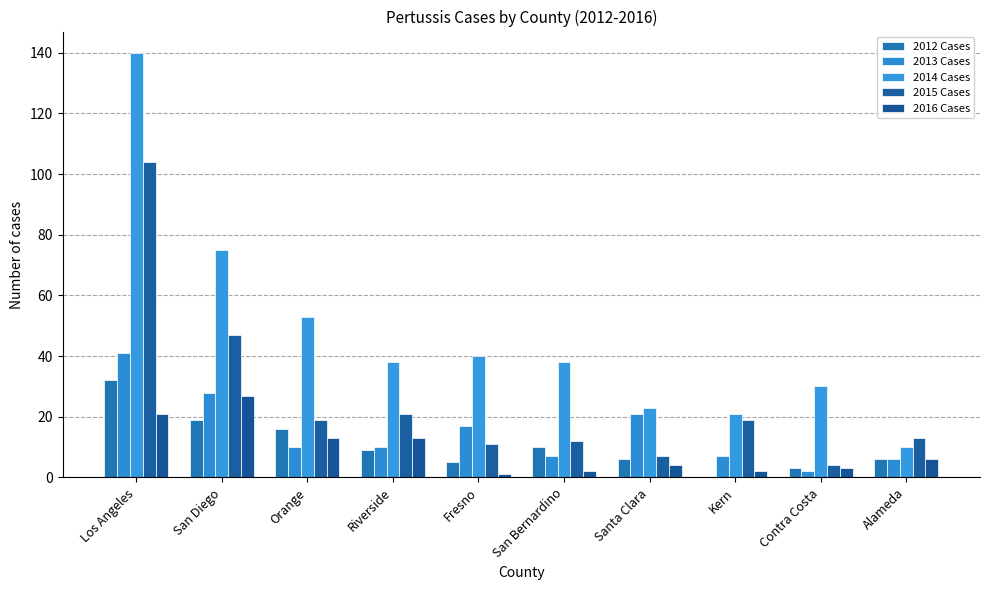

What is the difference between the maximum and minimum values in the 2014 Cases series?

130